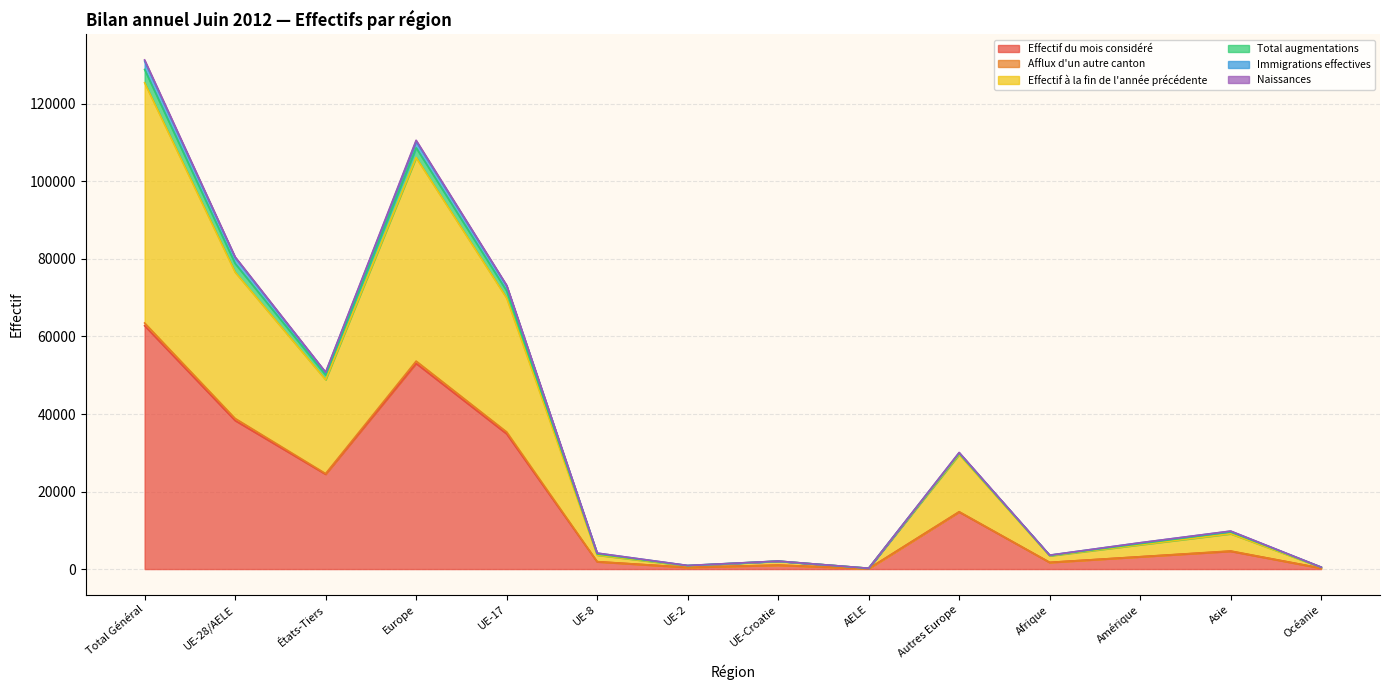

In Effectif à la fin de l'année précédente, how many points are higher than both neighbors (excluding endpoints)?

4